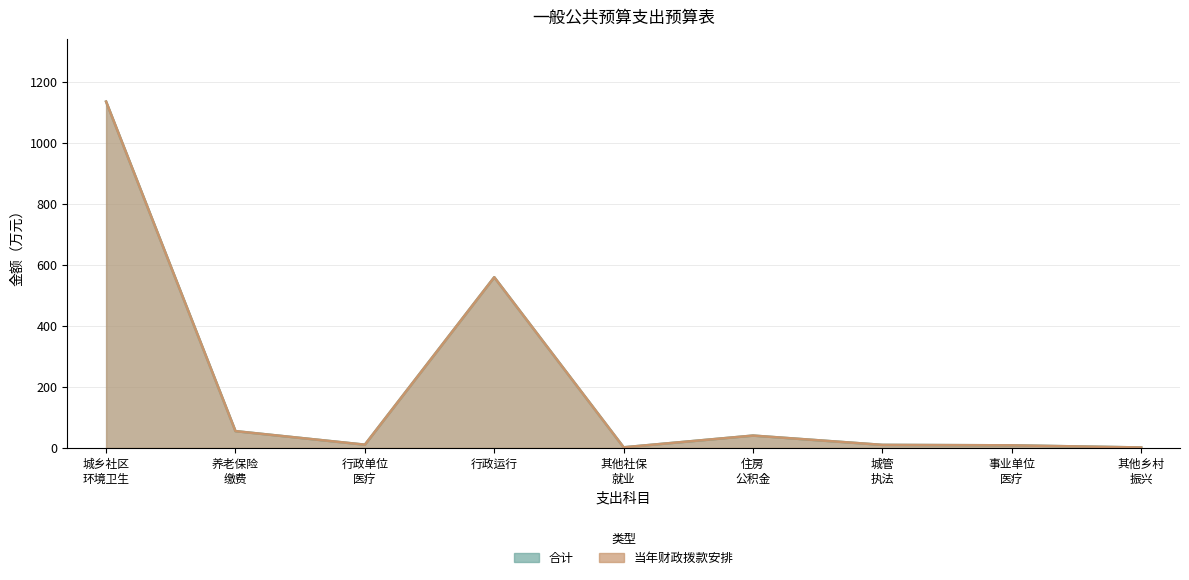

What is the difference between the 合计 values at 城乡社区 环境卫生 and 城管 执法?

1124.7